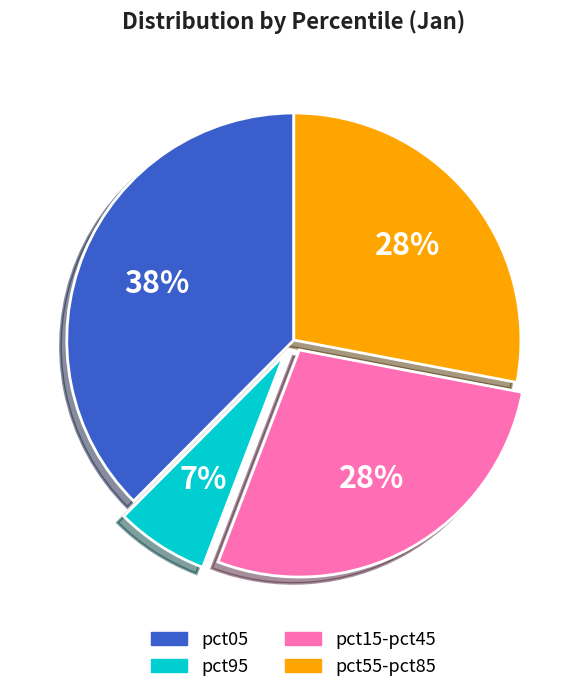

Is there a majority slice in this chart?

No